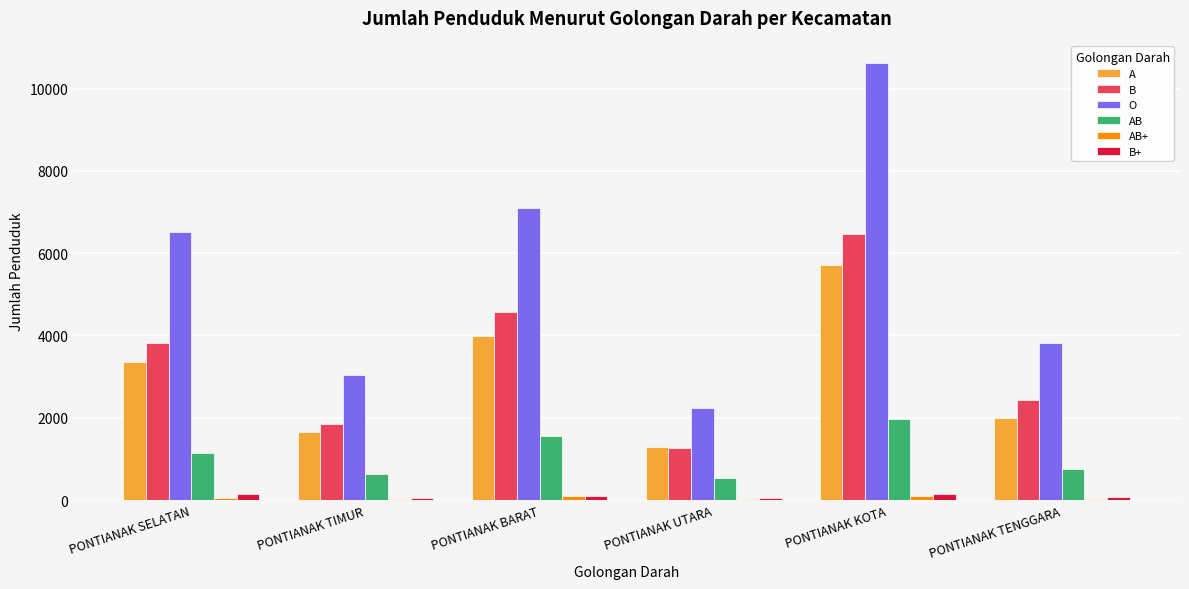

Where is AB nearest to the value 1253?

PONTIANAK SELATAN